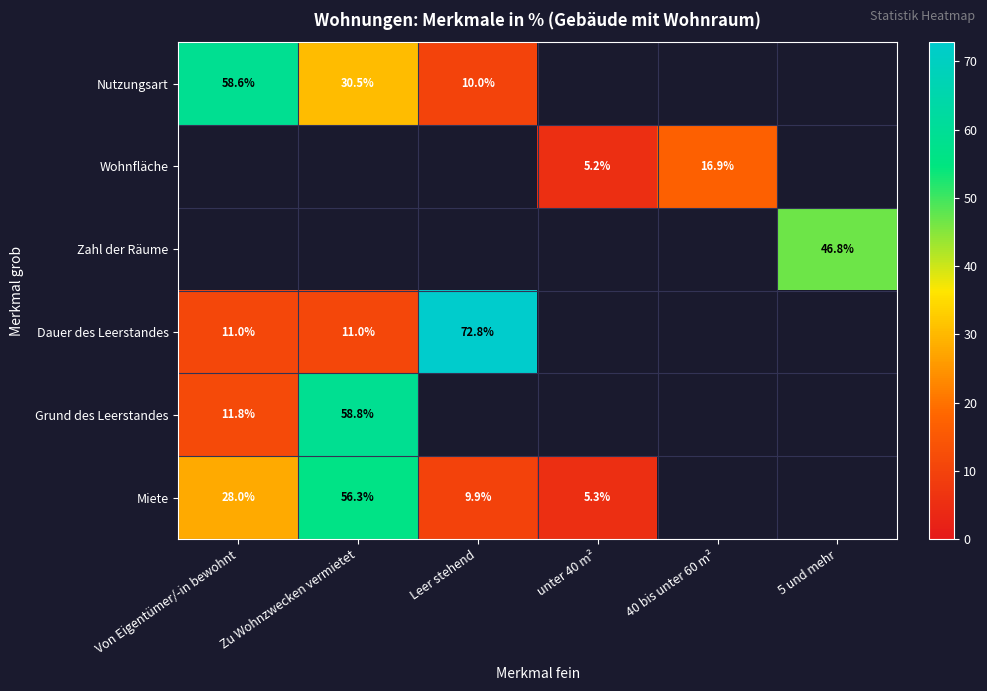

Which category has the lowest value in the Nutzungsart series?

Leer stehend